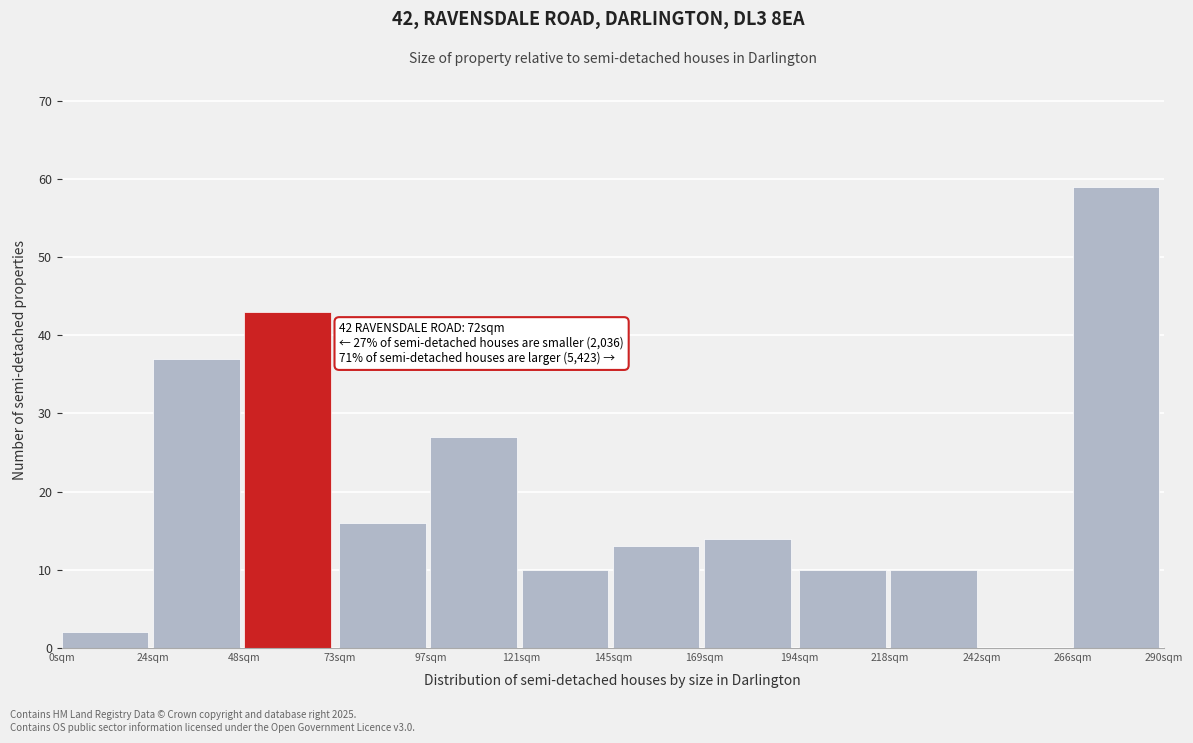

Reading left to right, transcribe all the data shown in this chart.

0sqm=2	24sqm=37	48sqm=43	73sqm=16	97sqm=27	121sqm=10	145sqm=13	169sqm=14	194sqm=10	218sqm=10	242sqm=0	266sqm=59